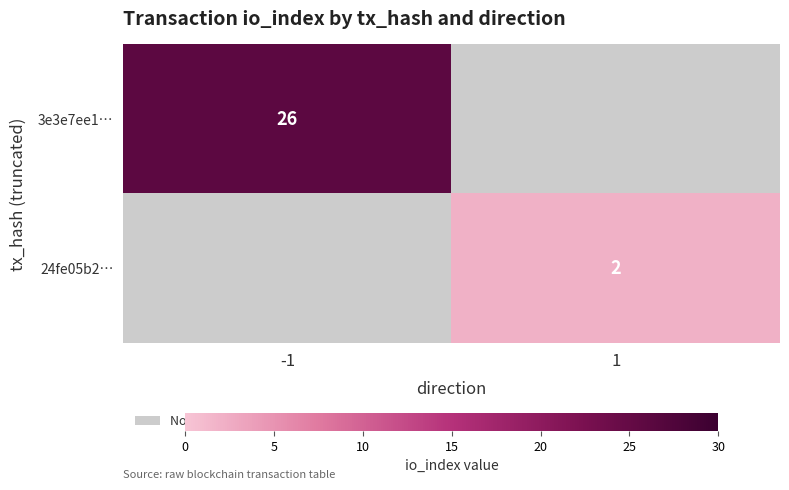

Is it true that 3e3e7ee1… equals 15 at -1?

False